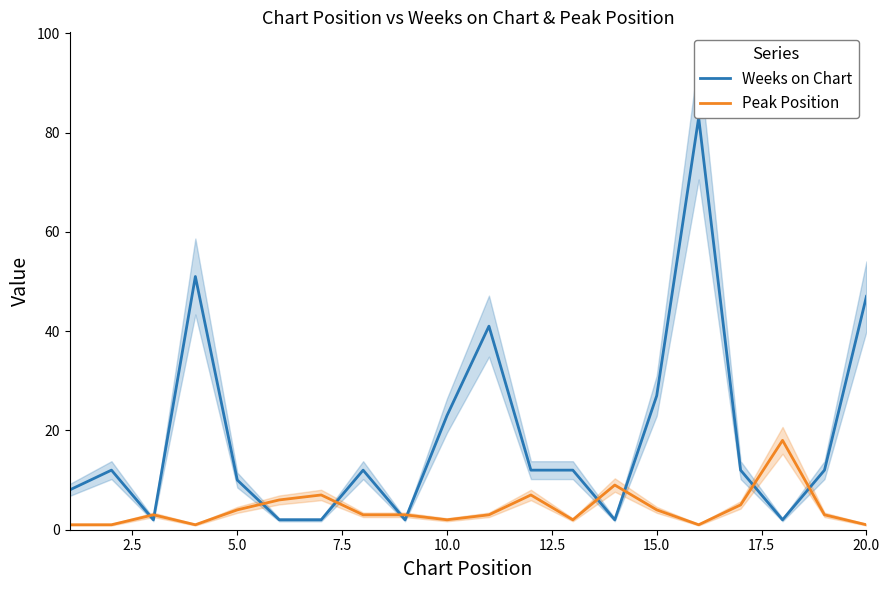

List the series in order of their overall mean, lowest first.

Peak Position, Weeks on Chart